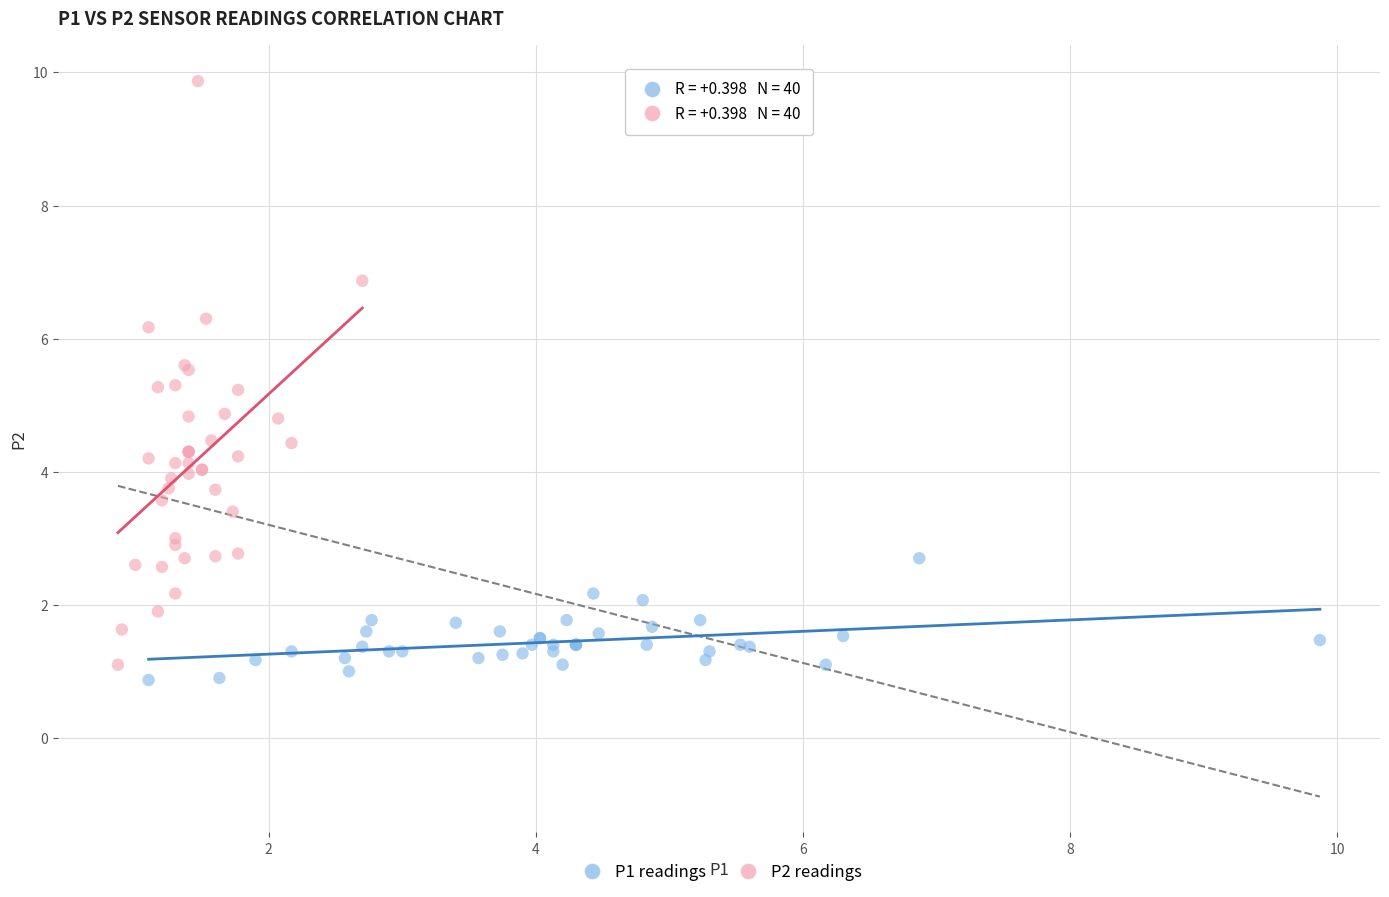

Which series has the widest spread of Y values?

P2 readings